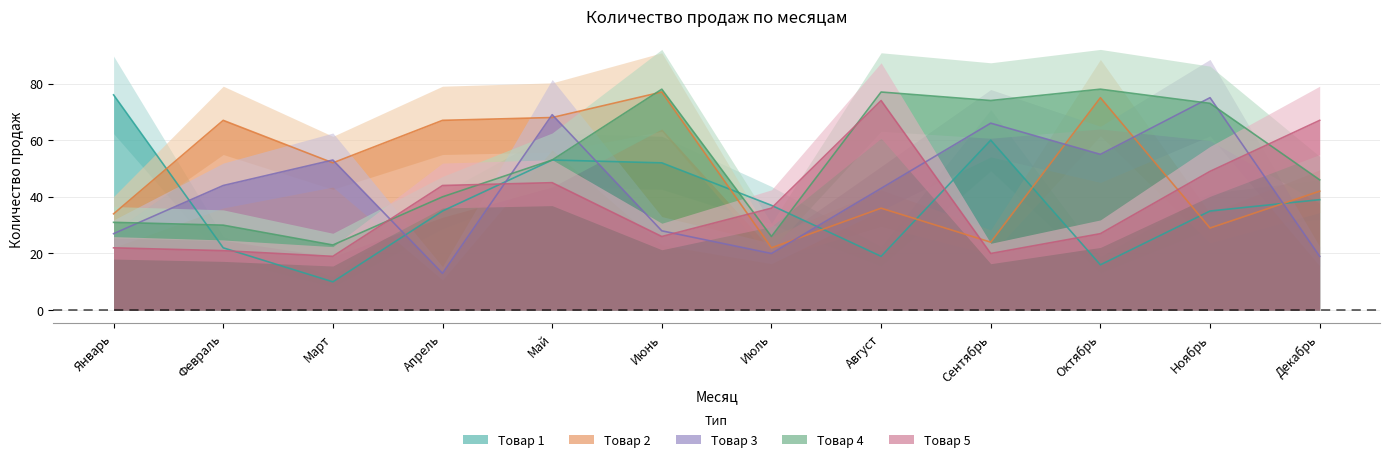

What are all the series names shown in the legend?

Товар 1, Товар 2, Товар 3, Товар 4, Товар 5